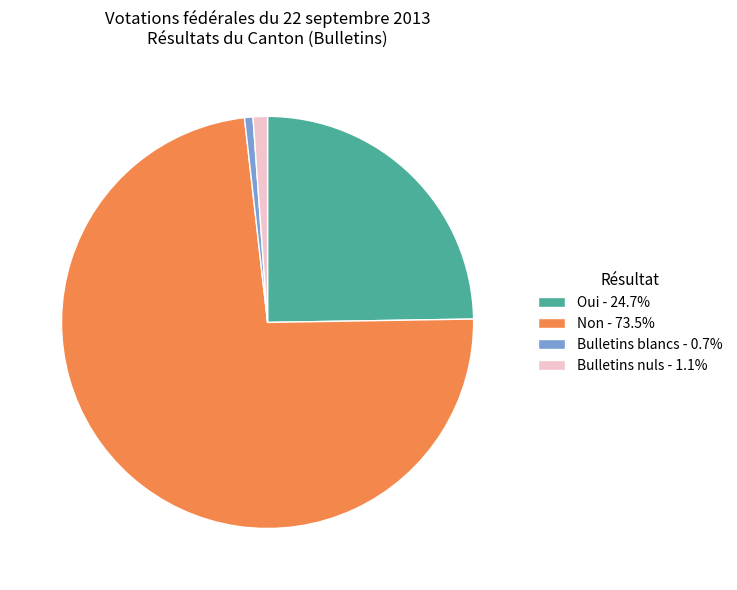

Do Bulletins blancs - 0.7% and Oui - 24.7% together represent more than half of the pie?

No